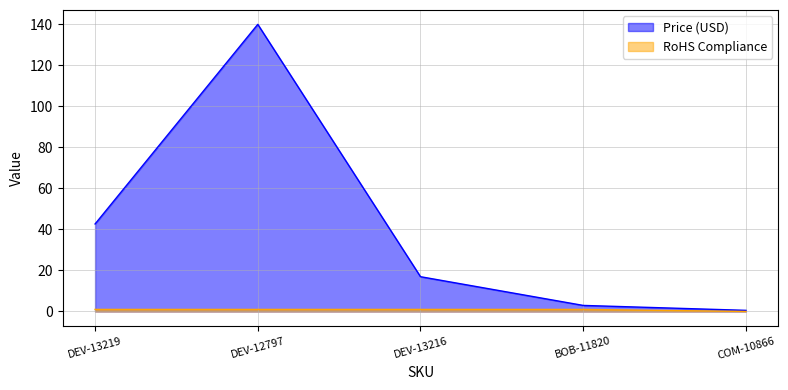

Read the Price (USD) value at BOB-11820.

3.0